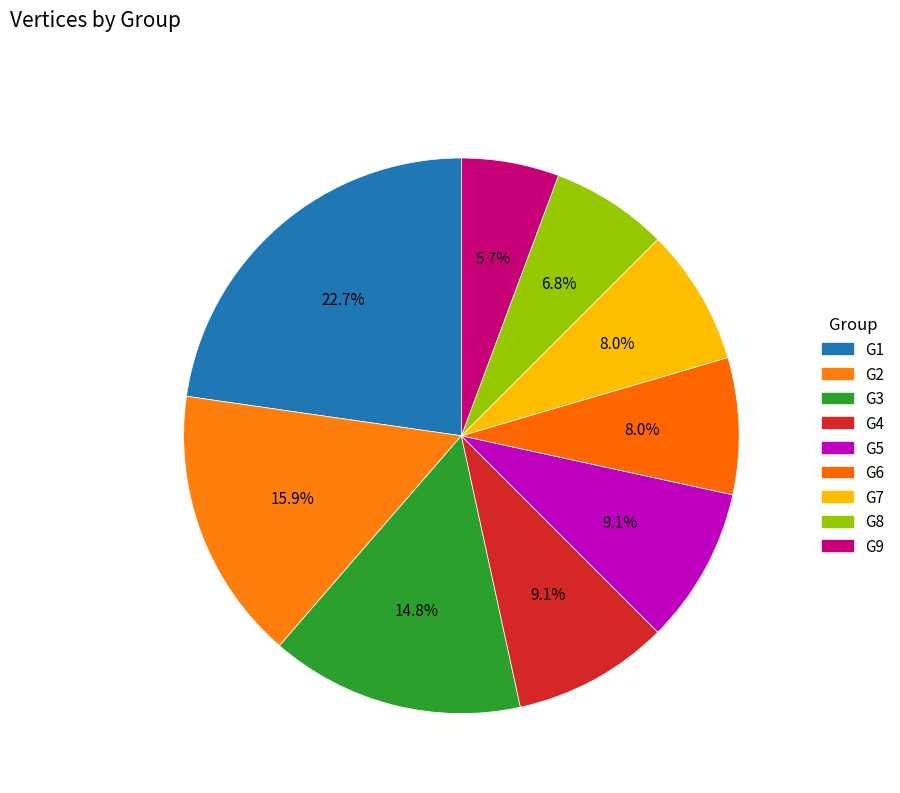

How many slices are in this pie chart?

9